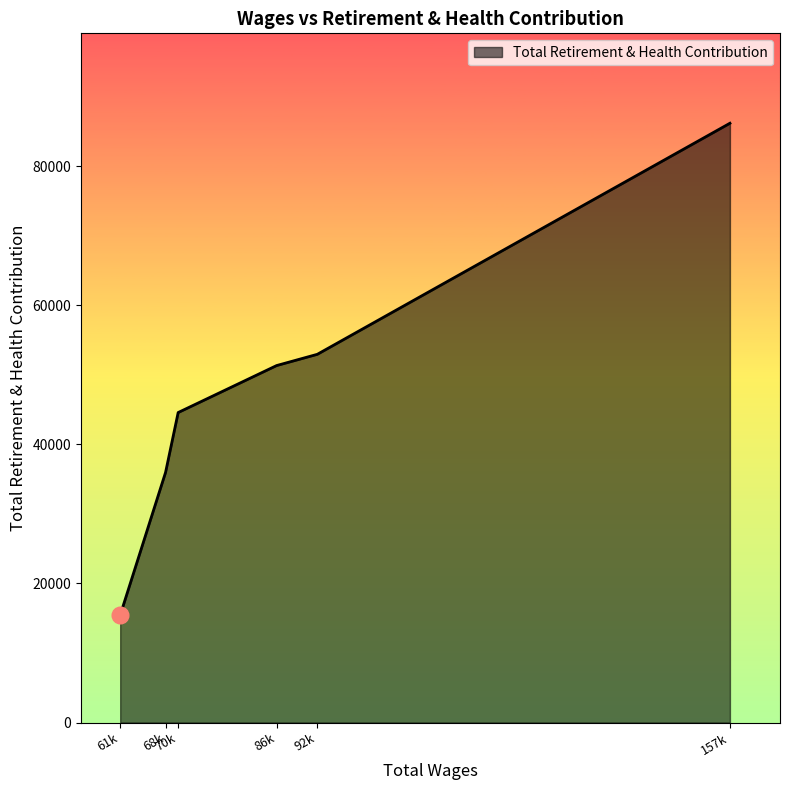

Rank the categories by value from highest to lowest.

157k, 92k, 86k, 70k, 68k, 61k